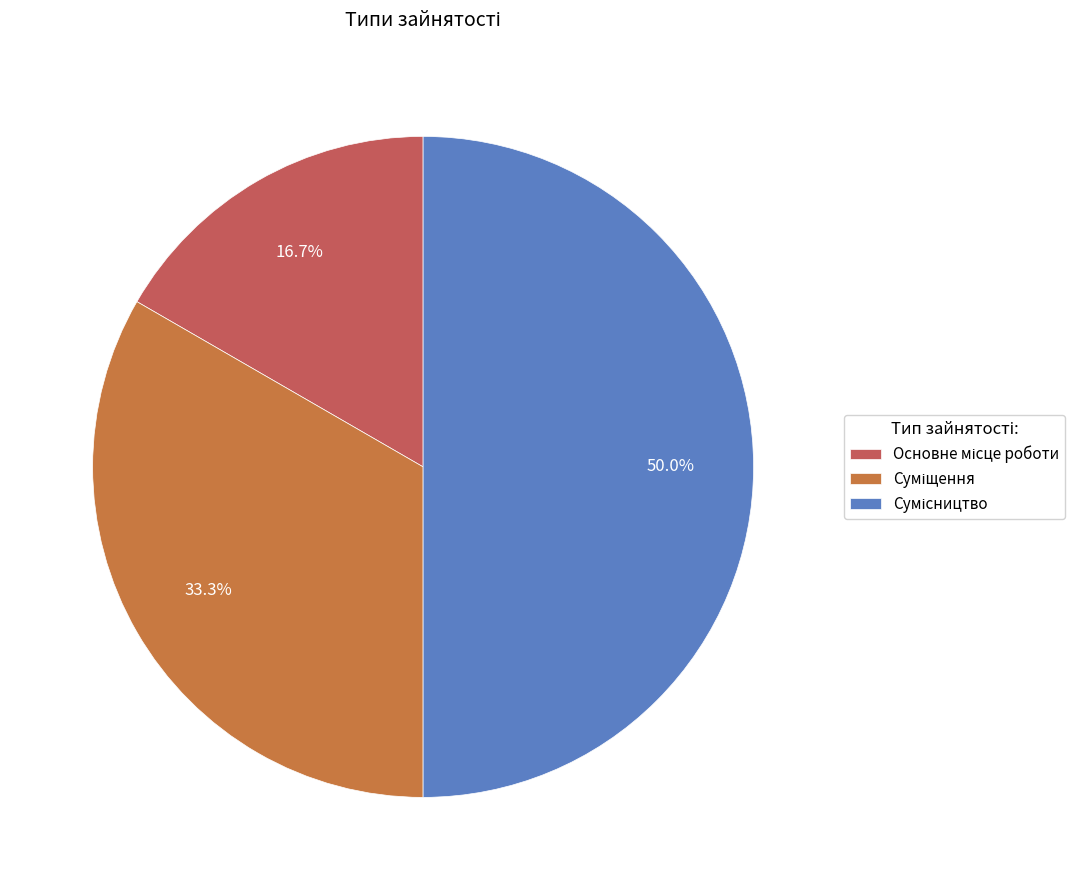

Is Суміщення the majority of the pie?

No